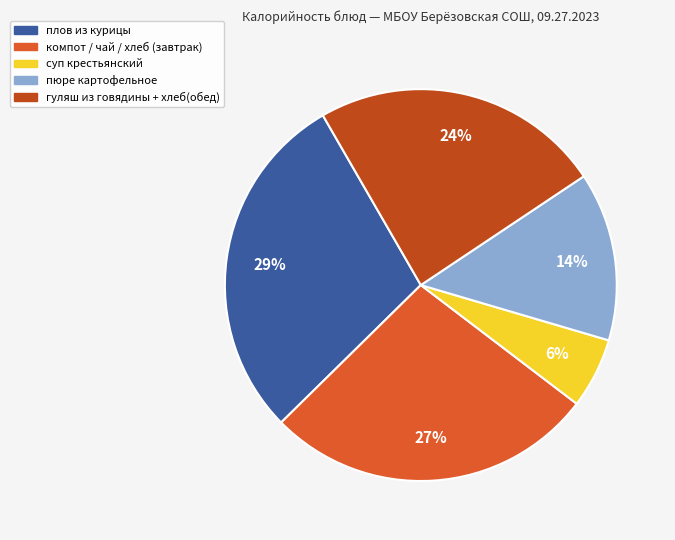

Which slice is the largest?

плов из курицы